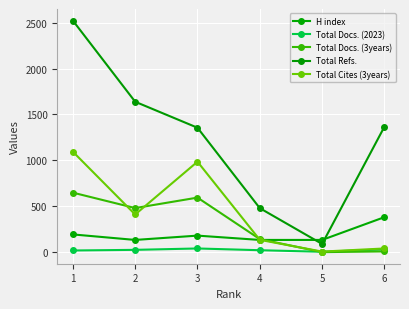

How many data points does each series have?

6